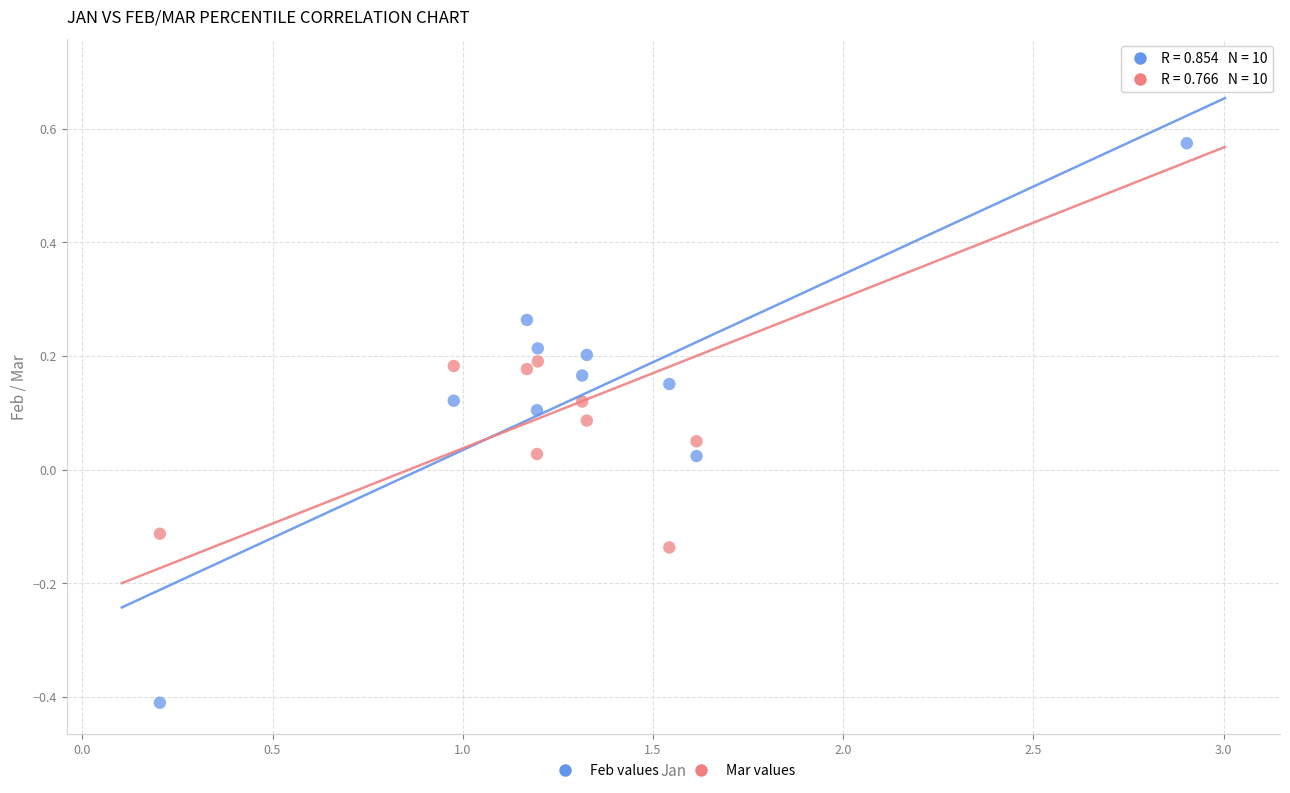

Across all data points, what is the range of Y values (max minus min)?

1.1